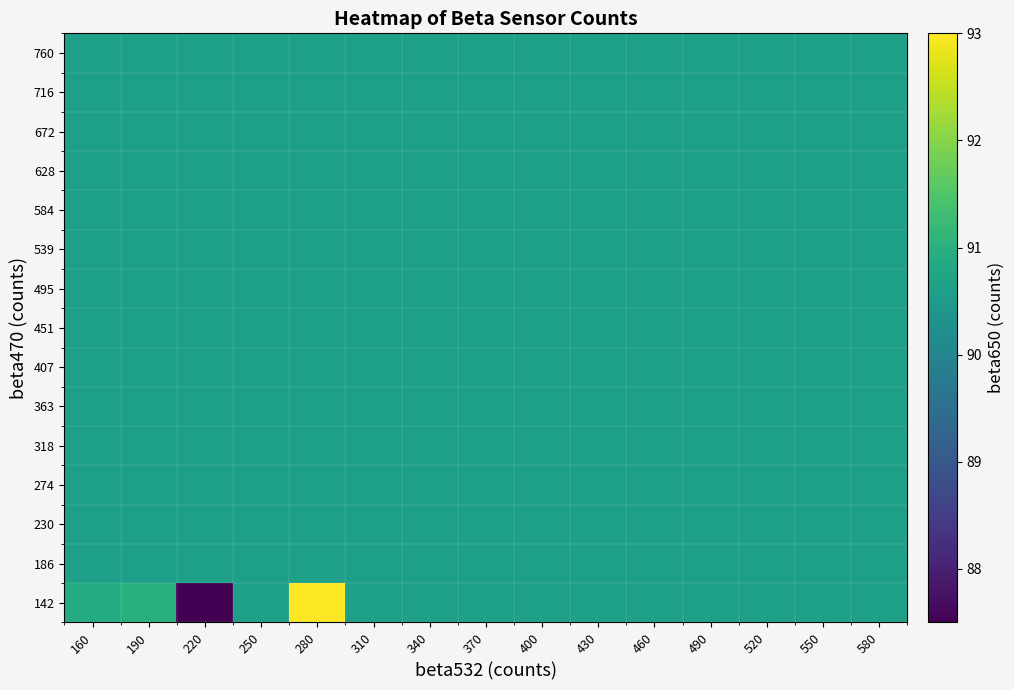

Which series has the widest spread of values?

142